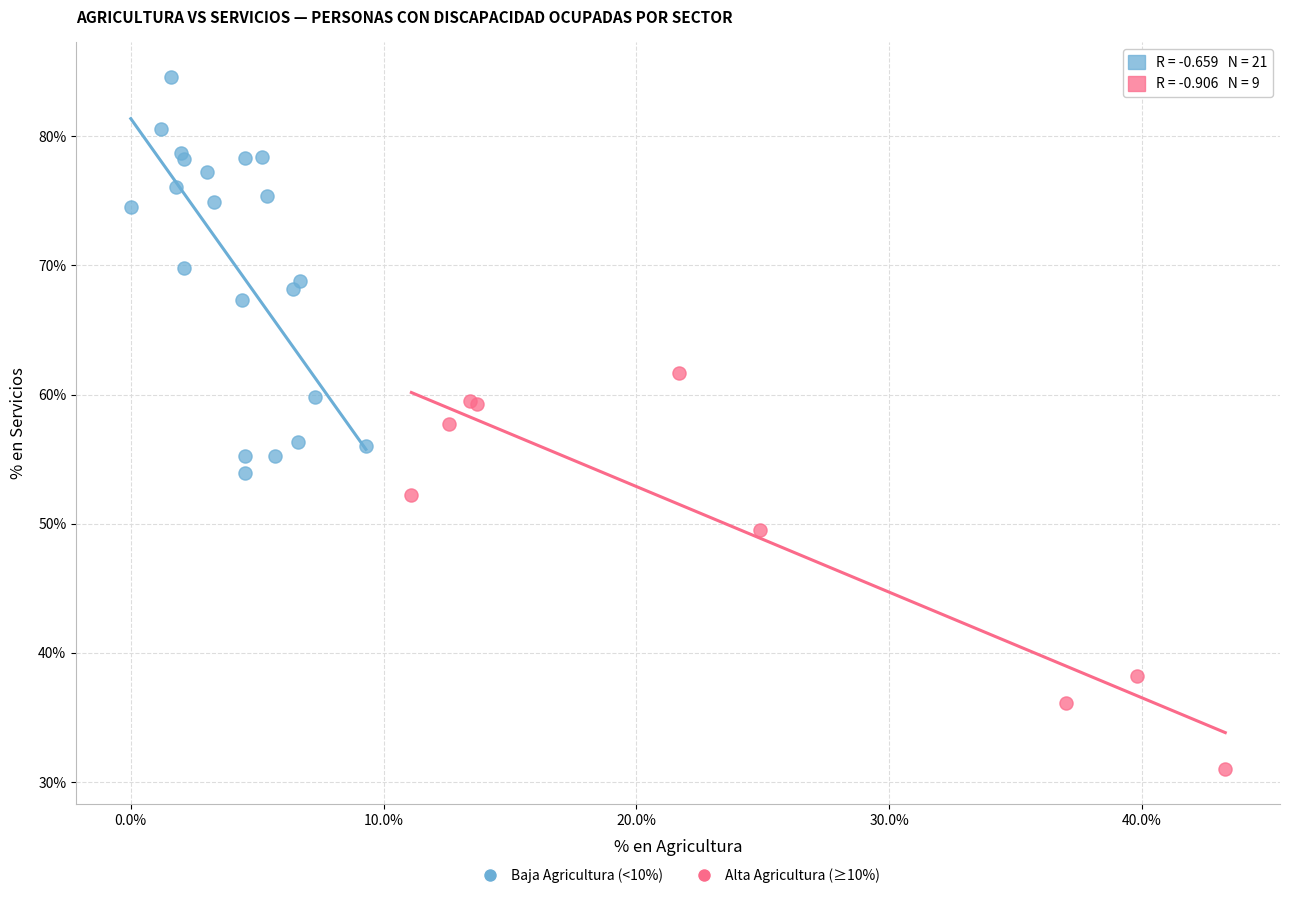

Which series reaches the minimum Y coordinate?

Alta Agricultura (≥10%)